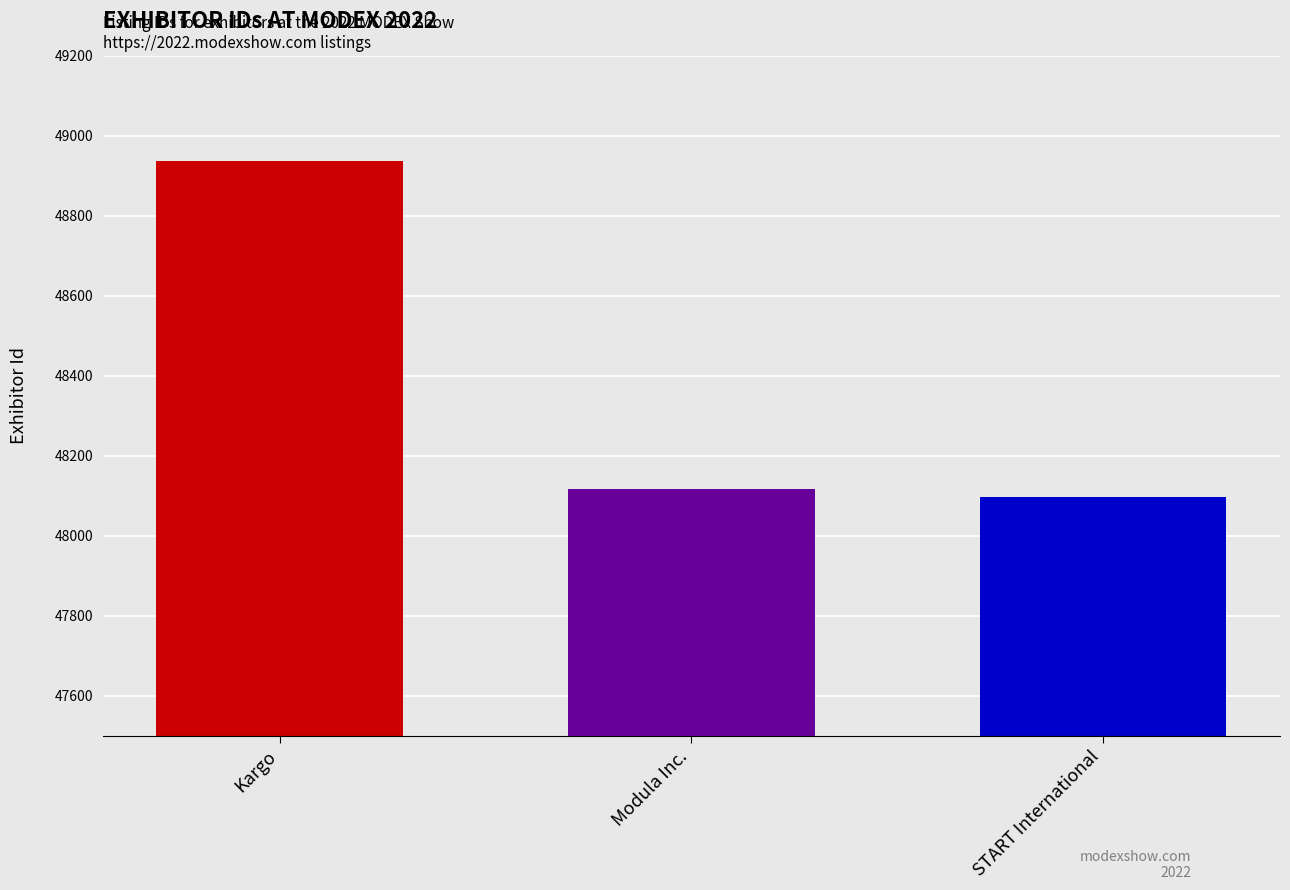

What is the spread (max minus min) of values at Modula Inc.?

840